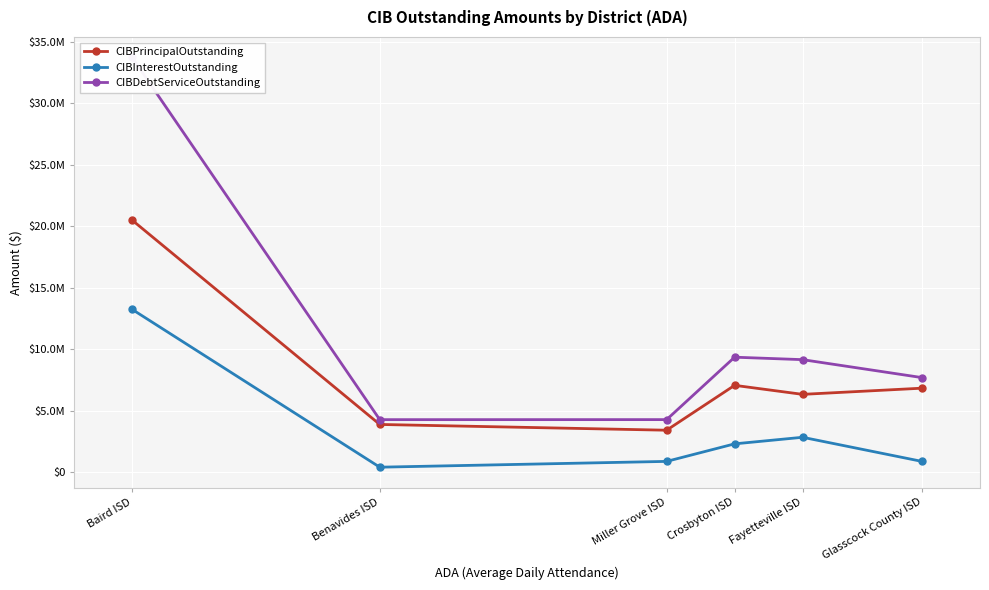

Is the value of CIBPrincipalOutstanding at Crosbyton ISD greater than the value of CIBDebtServiceOutstanding at Fayetteville ISD?

No